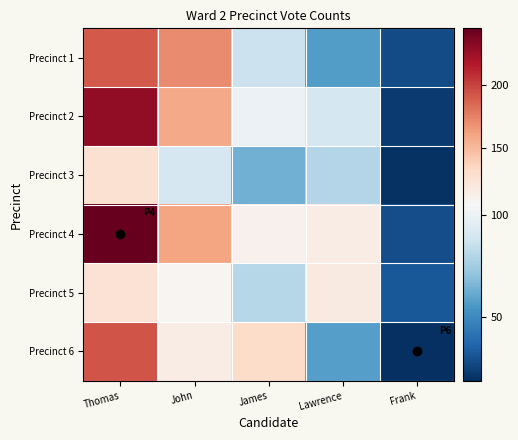

What is the spread (max minus min) of values at Frank?

13